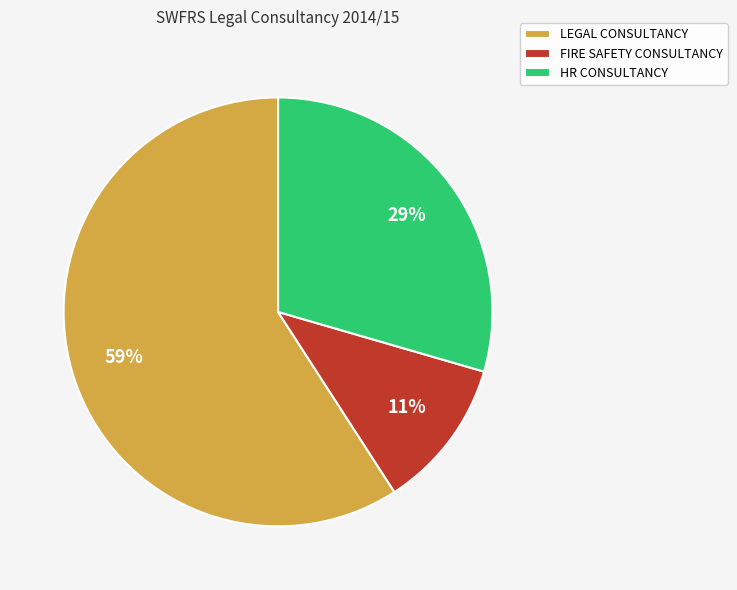

Rank the categories by value from lowest to highest.

FIRE SAFETY CONSULTANCY, HR CONSULTANCY, LEGAL CONSULTANCY